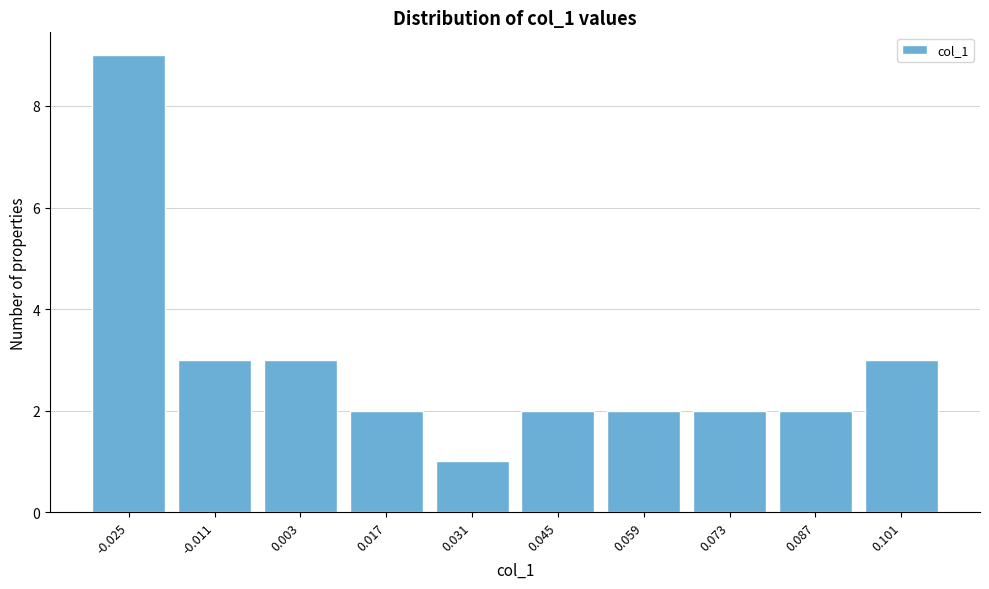

Reading left to right, extract all data points from this chart.

9	3	3	2	1	2	2	2	2	3